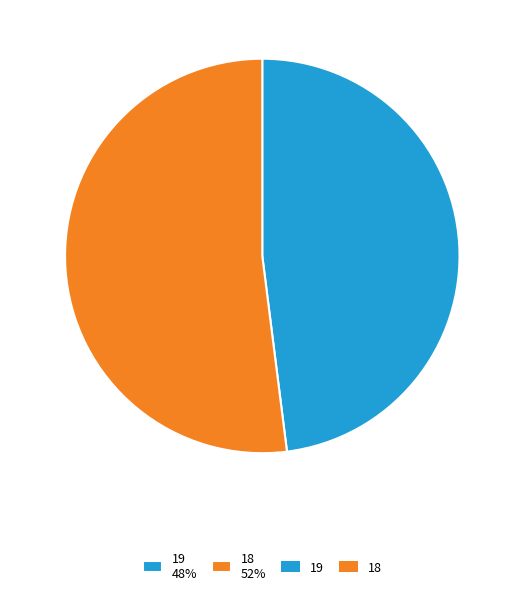

Does 18 account for over 50% of the chart?

Yes